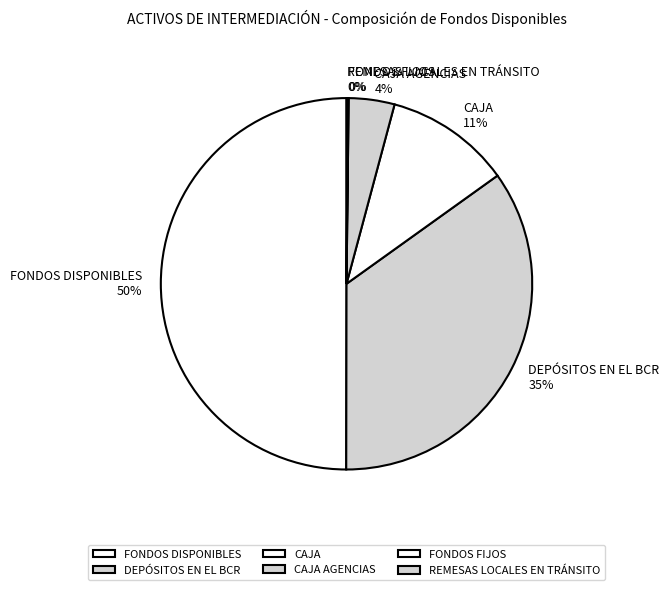

Does DEPÓSITOS EN EL BCR represent more than half of the total?

No